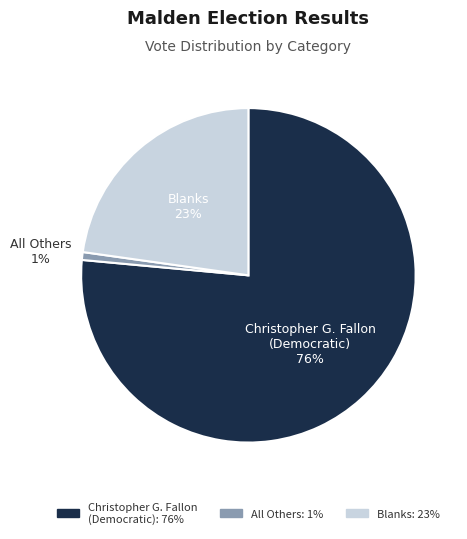

To the nearest percent, what is the average slice percentage?

33%